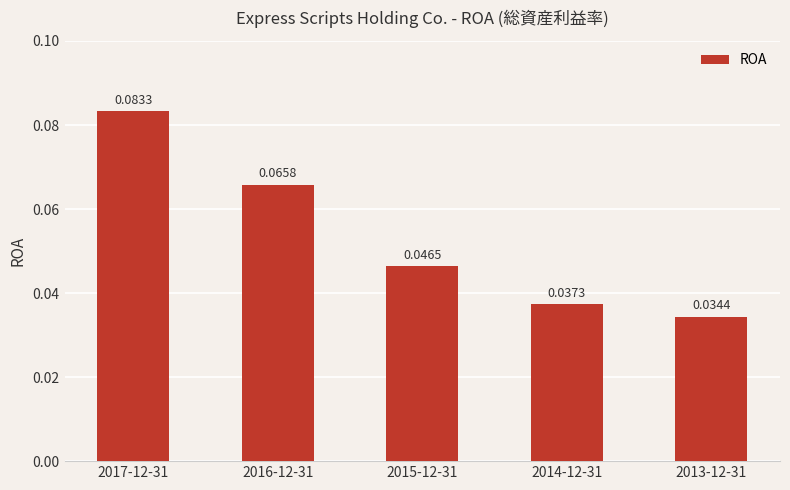

What position from the left is 2015-12-31?

3